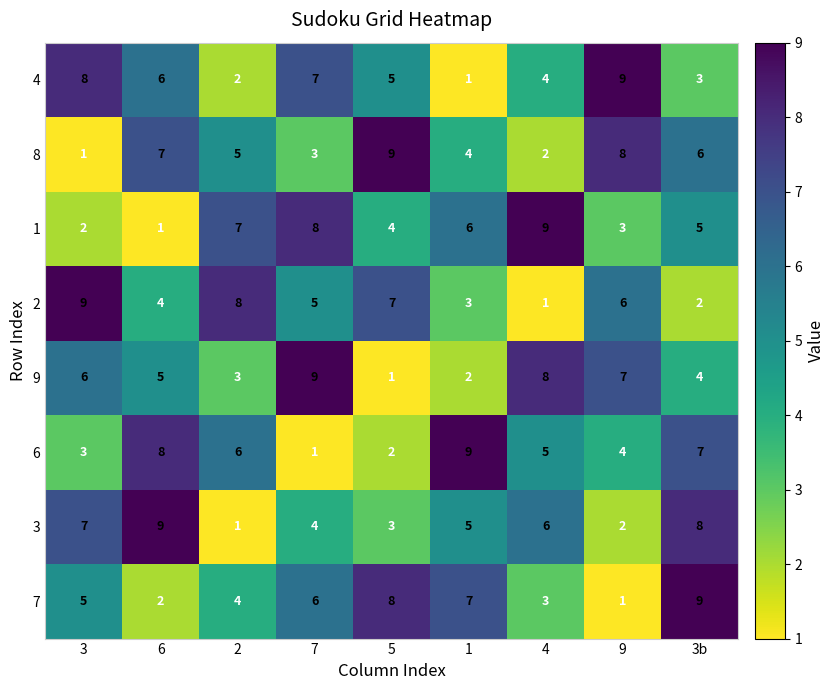

The 4 series shows 4 at 4. True or false?

True